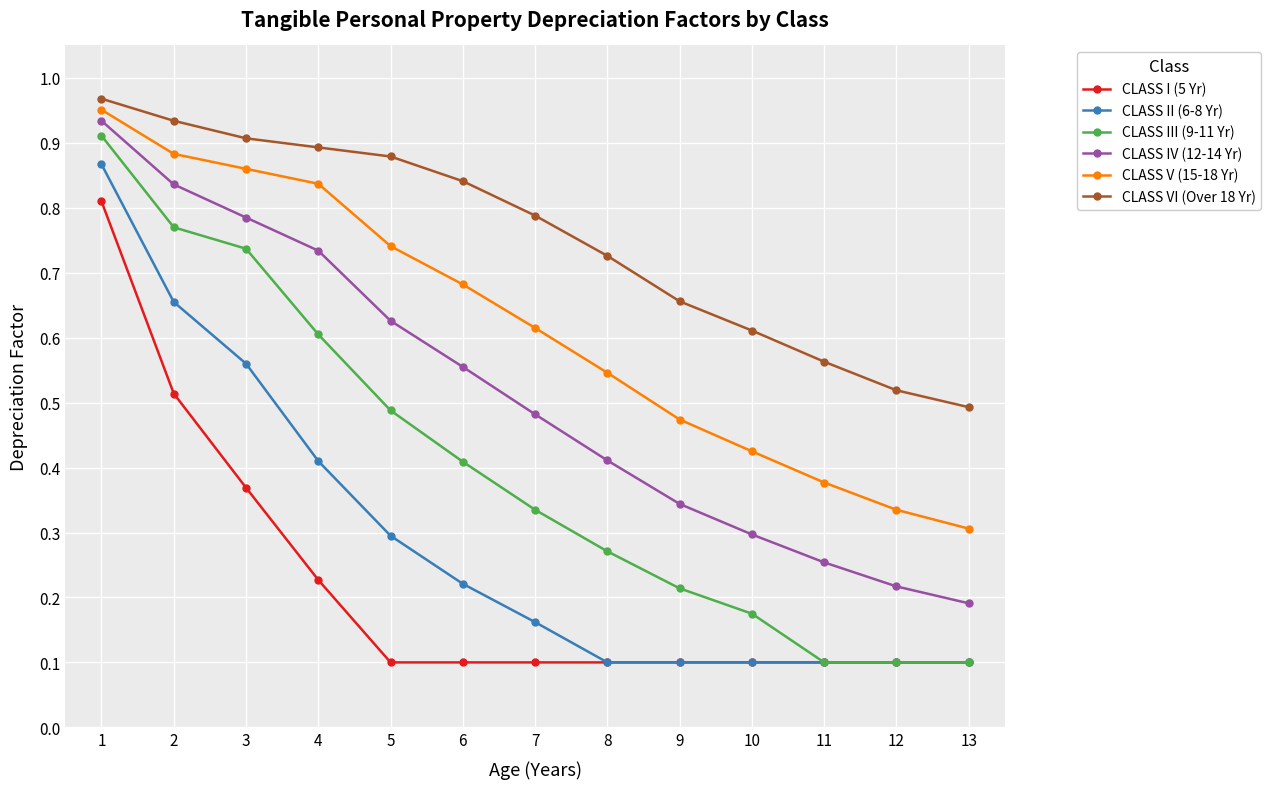

Count the CLASS II (6-8 Yr) values in the range 0 to 1.

13